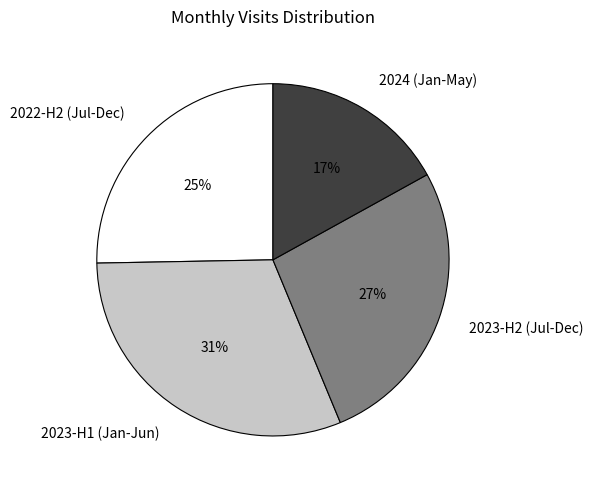

What is the smallest slice in the pie chart?

2024 (Jan-May)